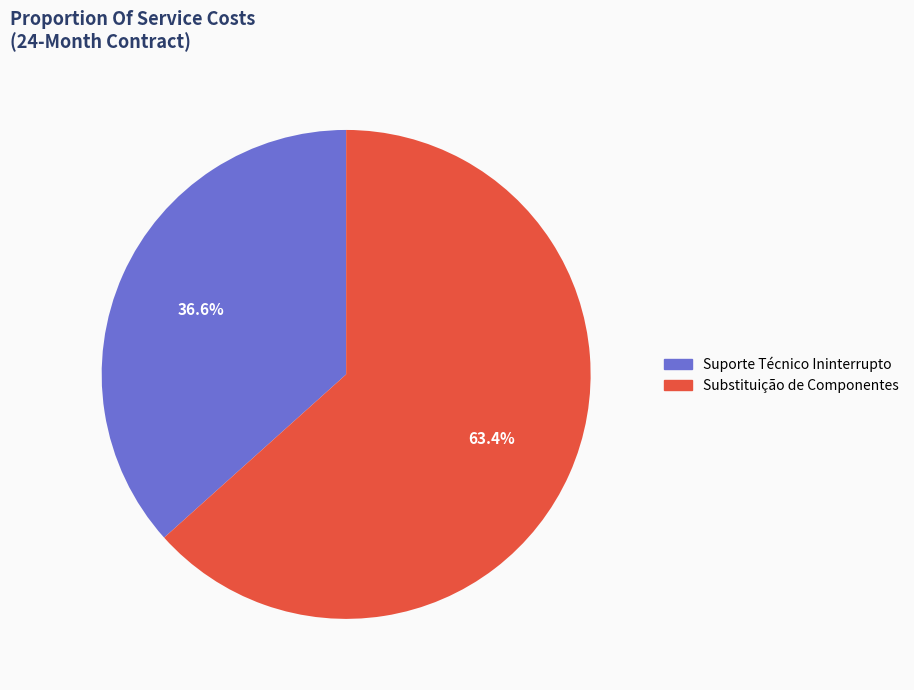

What is the largest slice in the pie chart?

Substituição de Componentes